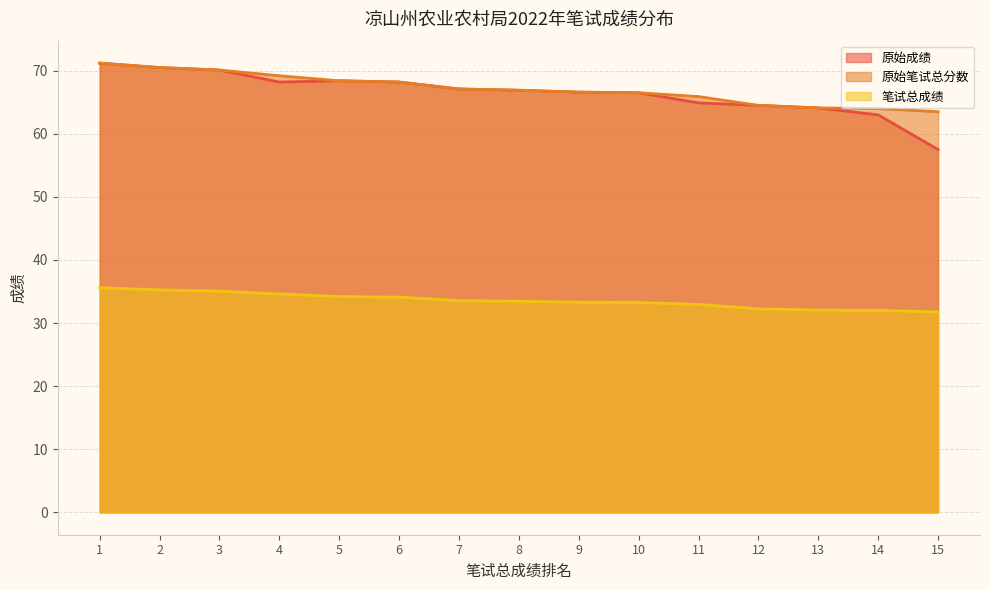

Which series has the widest spread of values?

原始成绩